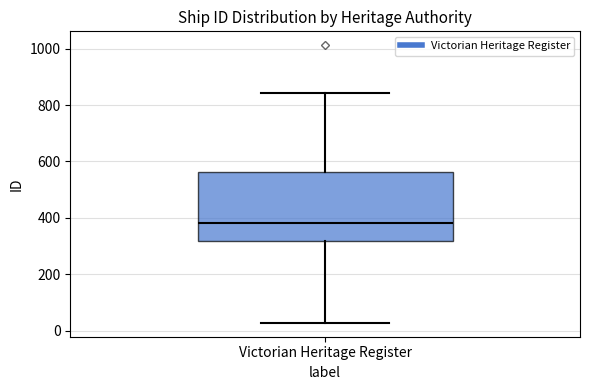

Where does the median line of the box for Victorian Heritage Register sit on the y-axis? The values are not printed on the chart, so give them approximately, as read against the axis.

380